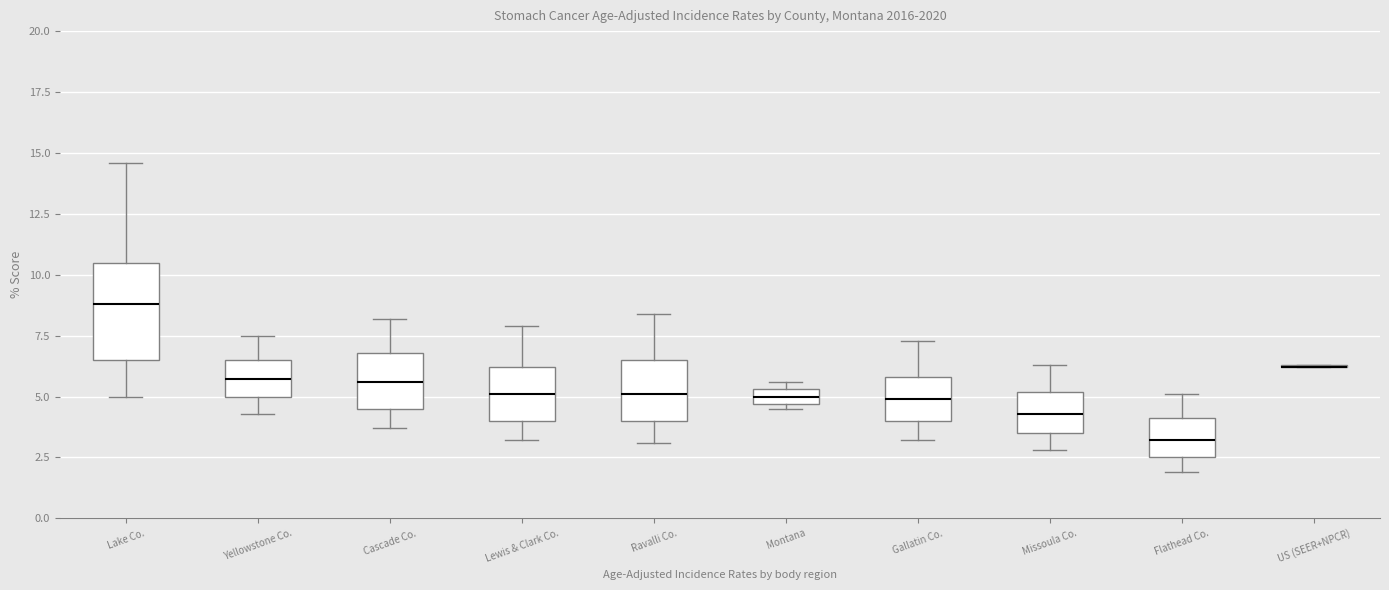

Which box is the tallest, from its lower edge to its upper edge?

Lake Co.